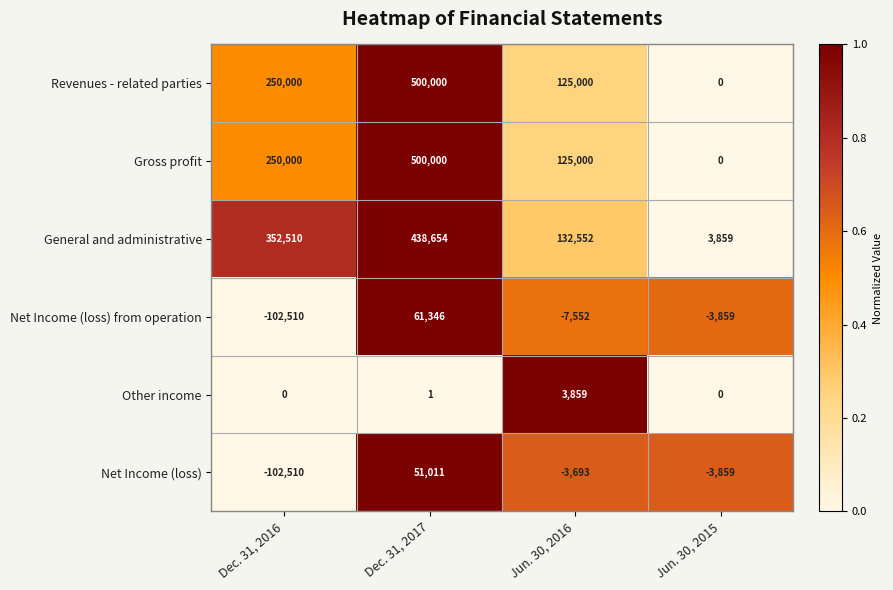

Between Dec. 31, 2016 and Jun. 30, 2015, which series saw the biggest shift?

General and administrative